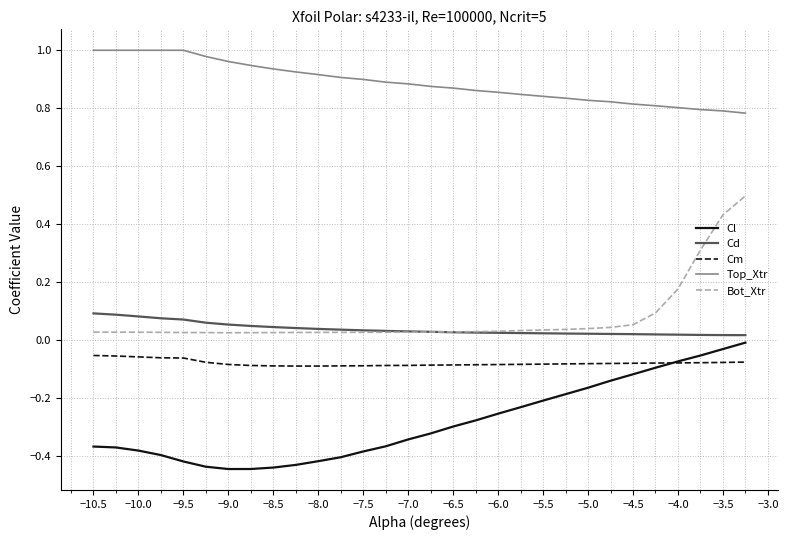

Which series has the largest total across all categories?

Top_Xtr